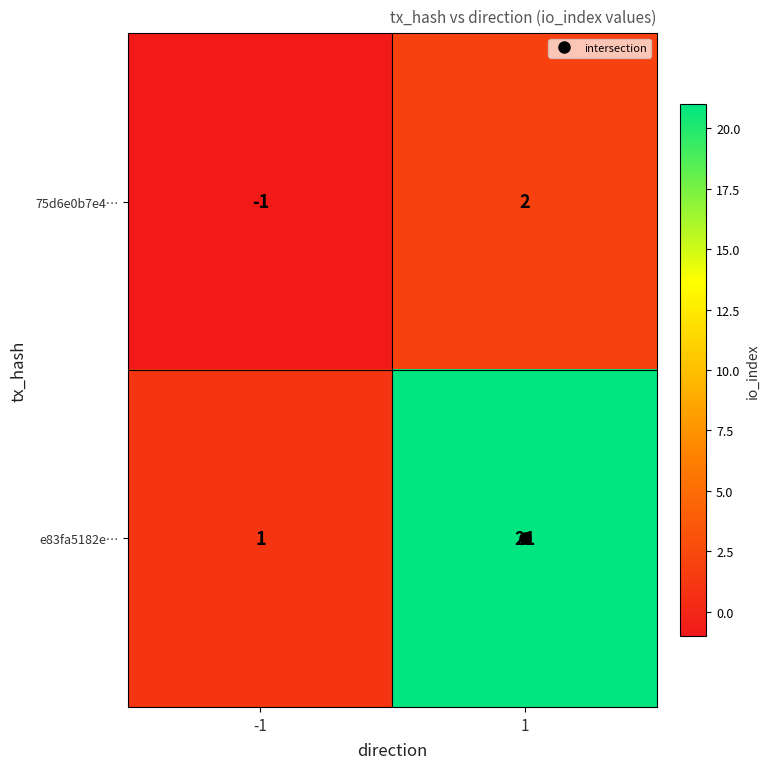

What value does the e83fa5182e… series have at 1?

21